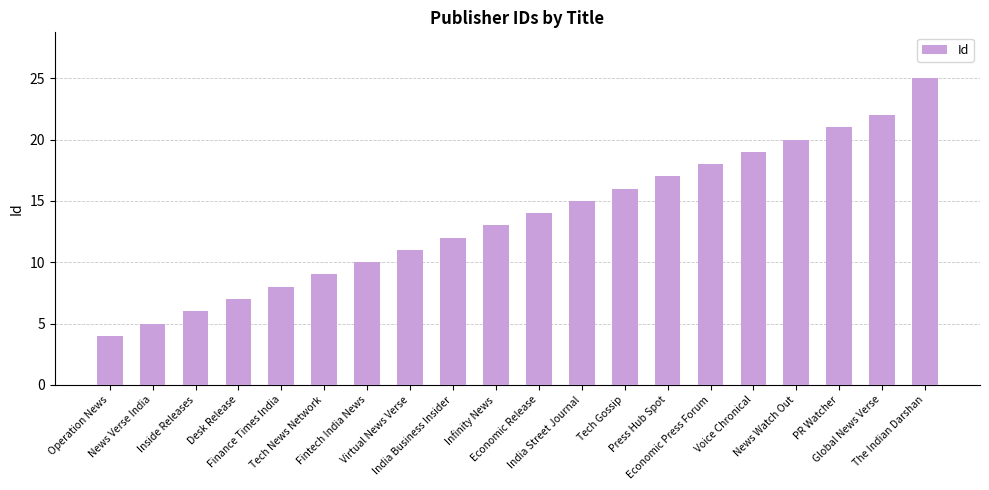

The chart shows a value of 8 at Finance Times India. True or false?

True